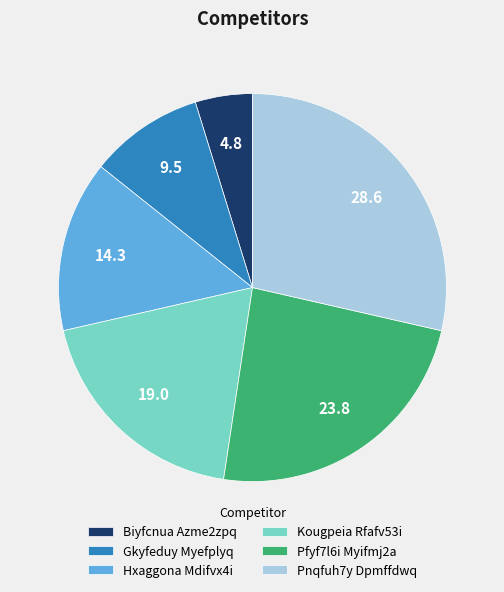

Which slice is the smallest?

Biyfcnua Azme2zpq